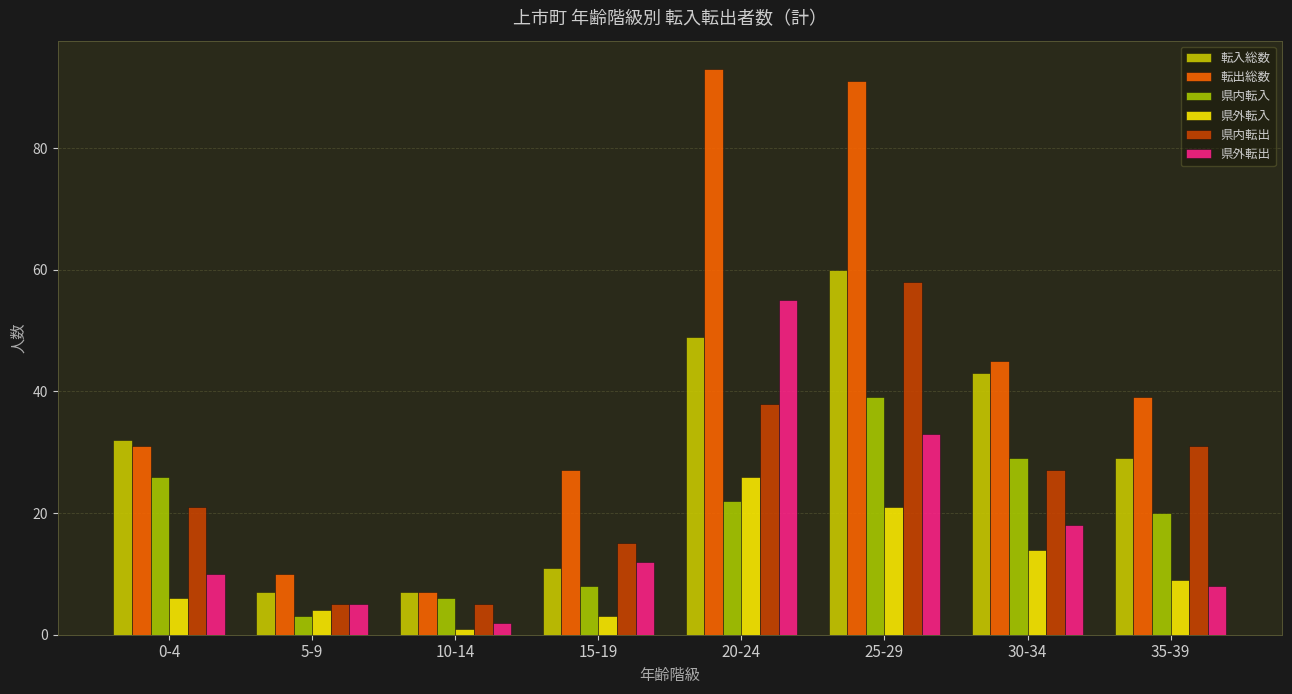

At which label does 県内転入 first exceed 22?

0-4